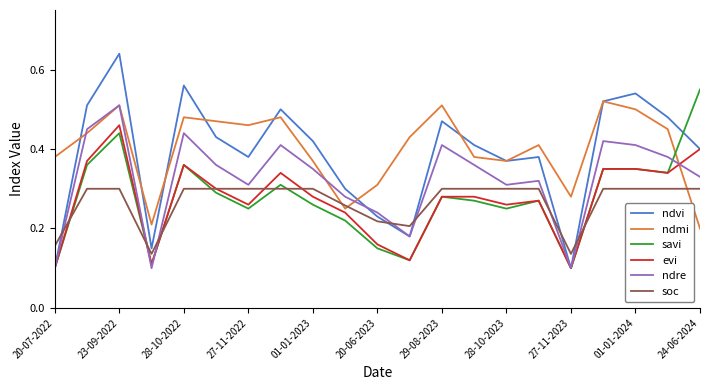

How many interior local valleys does the ndre series have?

5